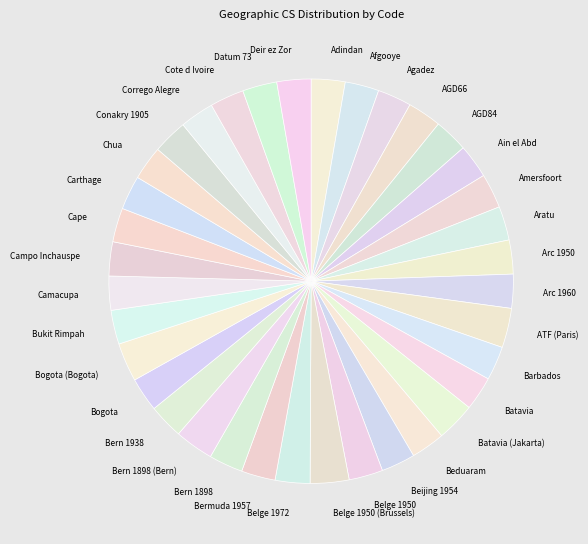

Is it true that Aratu is 3% of the pie?

True